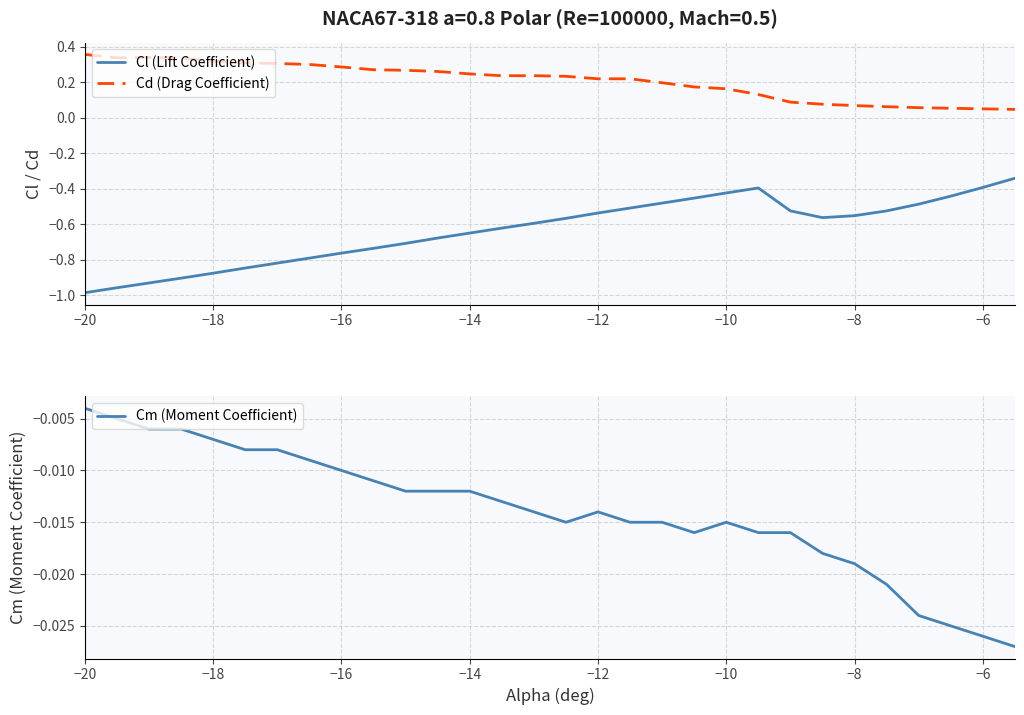

What is the average value of the Cl (Lift Coefficient) series?

-0.6